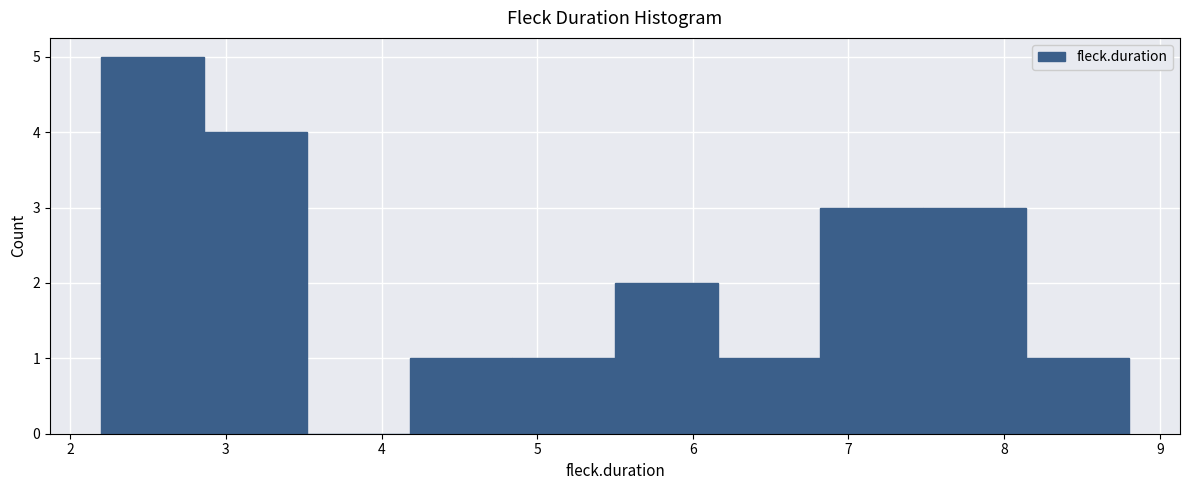

Reading left to right, transcribe this chart: for each bar, give the range it covers on the x-axis and its height. Neither the bar edges nor the heights are printed on the chart, so give them approximately, as read against the axes.

2.20 to 2.86: 5
2.86 to 3.52: 4
3.52 to 4.18: 0
4.18 to 4.84: 1
4.84 to 5.50: 1
5.50 to 6.16: 2
6.16 to 6.82: 1
6.82 to 7.48: 3
7.48 to 8.14: 3
8.14 to 8.80: 1